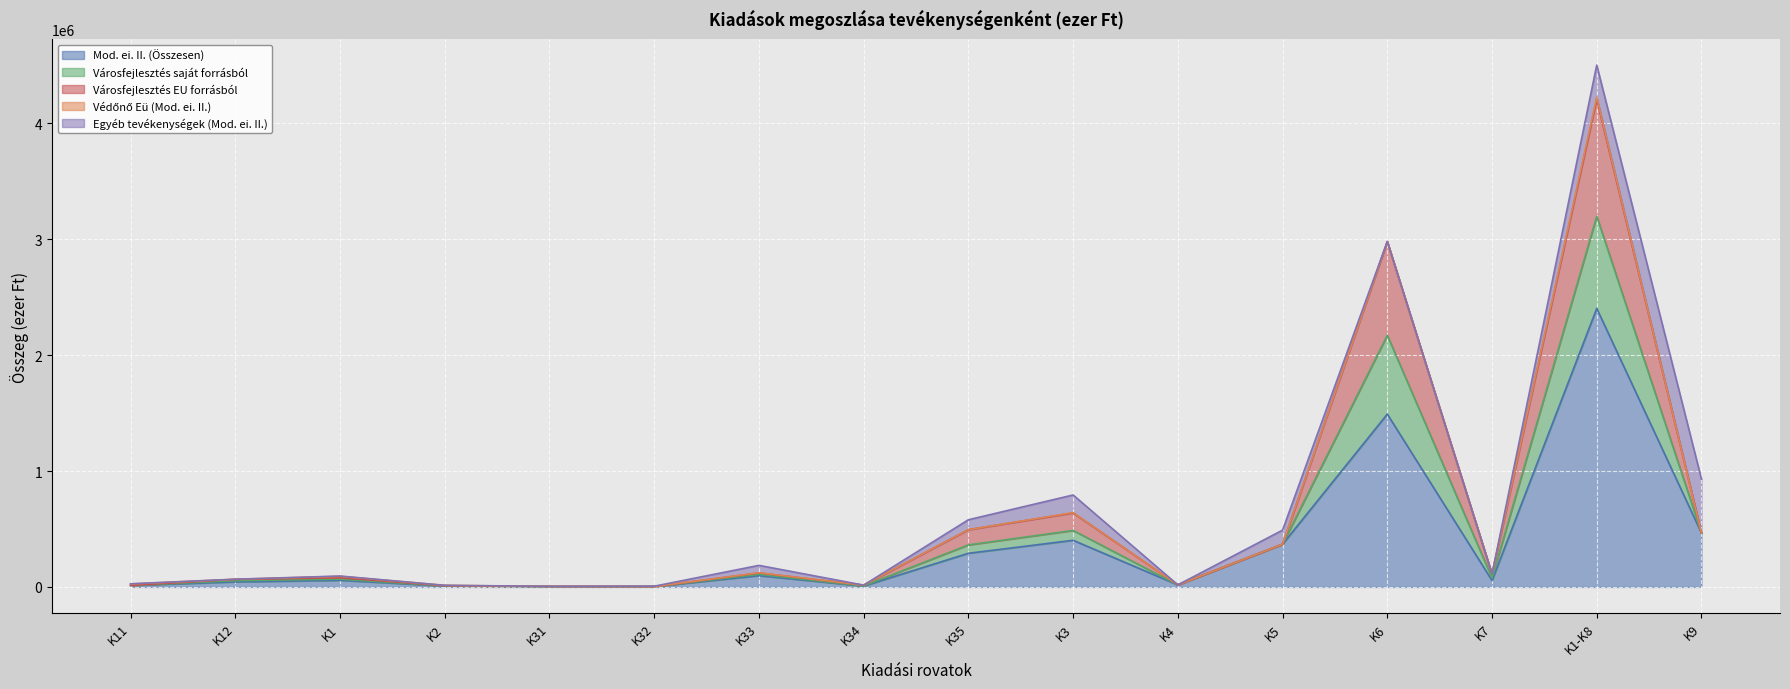

Where does the Mod. ei. II. (Összesen) series first go above 57561?

K33